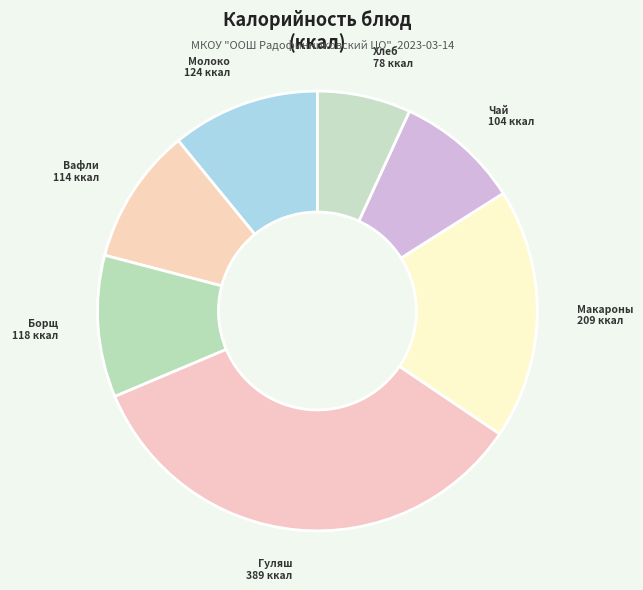

Which has a higher value, Борщ or Макароны?

Макароны